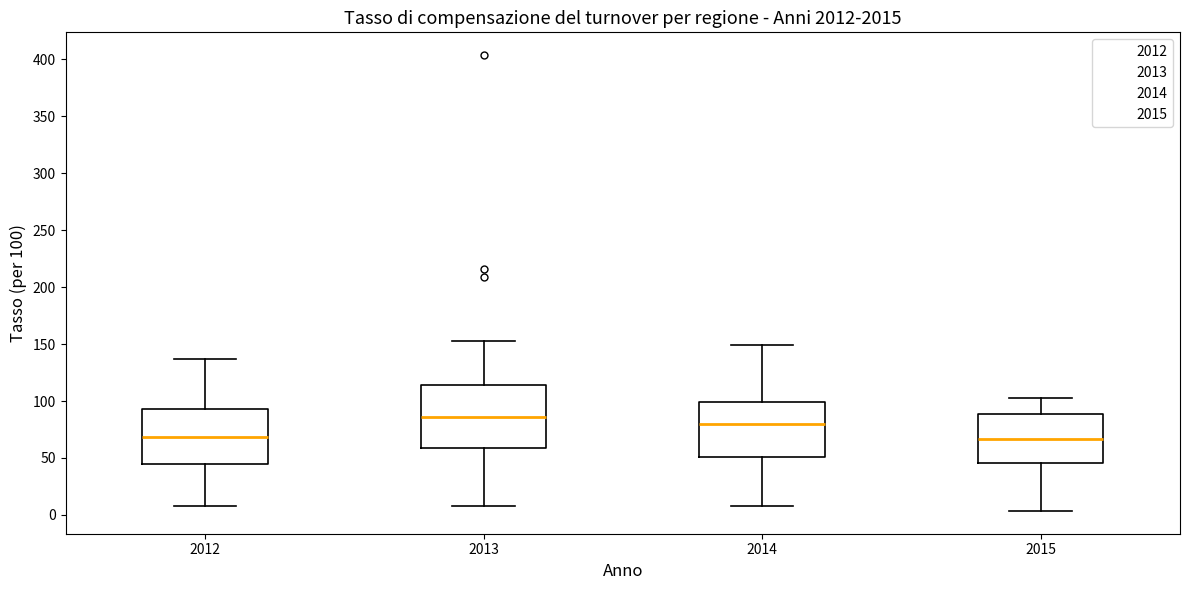

Reading left to right, transcribe this box plot: for each box, give where its median line is, the range the box spans, and where its two whiskers end, as read against the y-axis. The values are not printed on the chart, so give them approximately, as read against the axis.

2012: median 70, box 45 to 95, whiskers 10 to 135
2013: median 85, box 60 to 115, whiskers 10 to 155
2014: median 80, box 50 to 100, whiskers 5 to 150
2015: median 65, box 45 to 90, whiskers 5 to 105